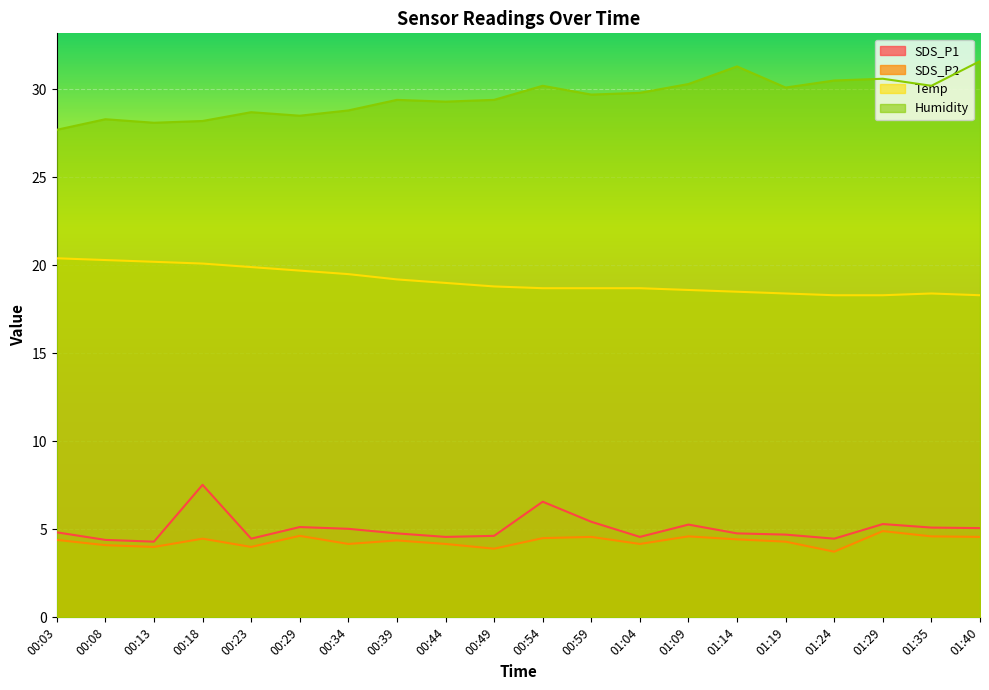

Which series has the largest total across all categories?

Humidity